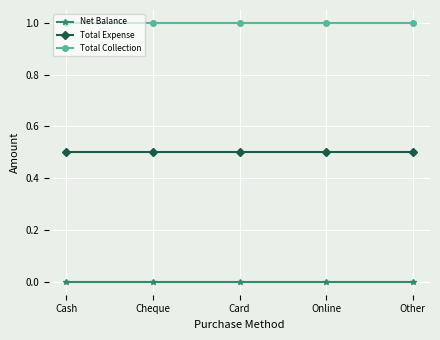

What is the minimum value for Total Collection?

1.0